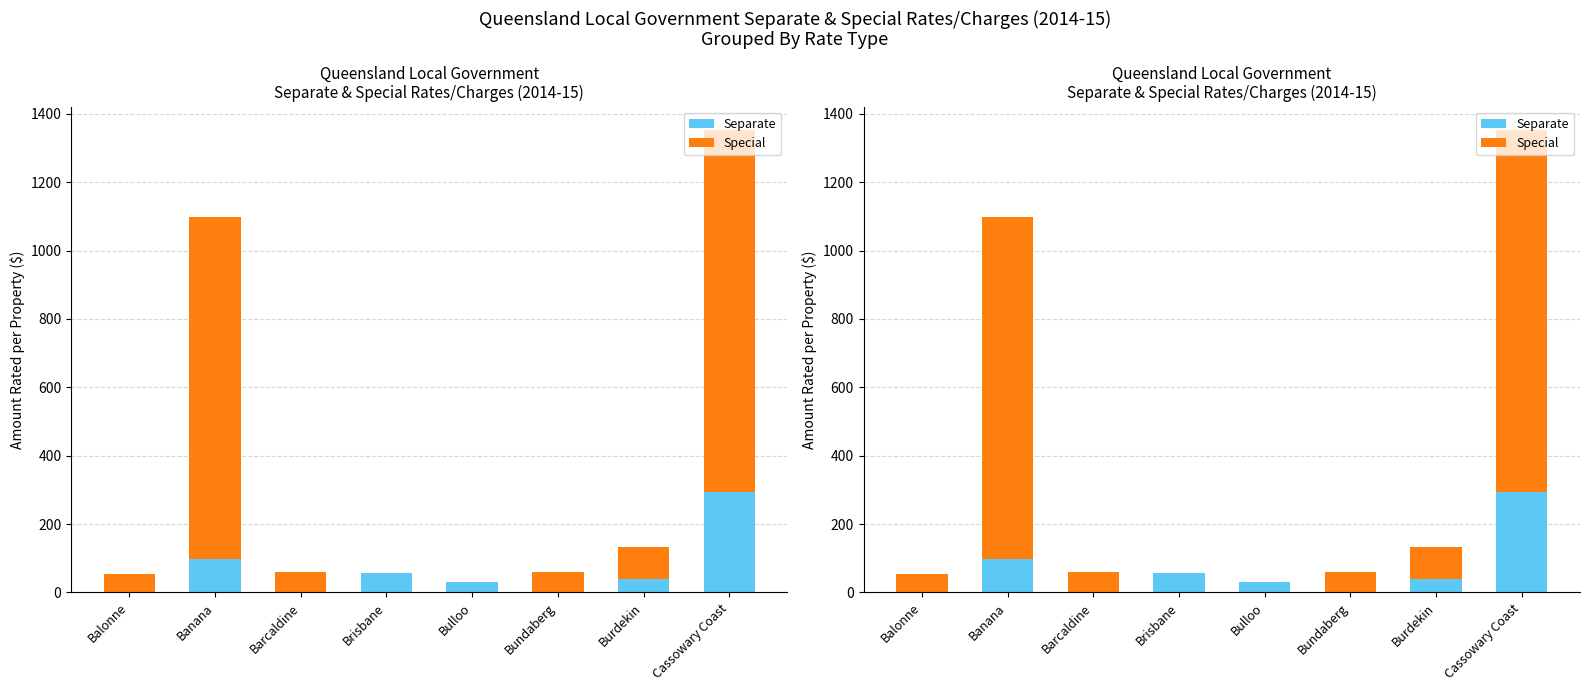

At Bulloo, list the series in order from smallest to largest.

Special, Separate